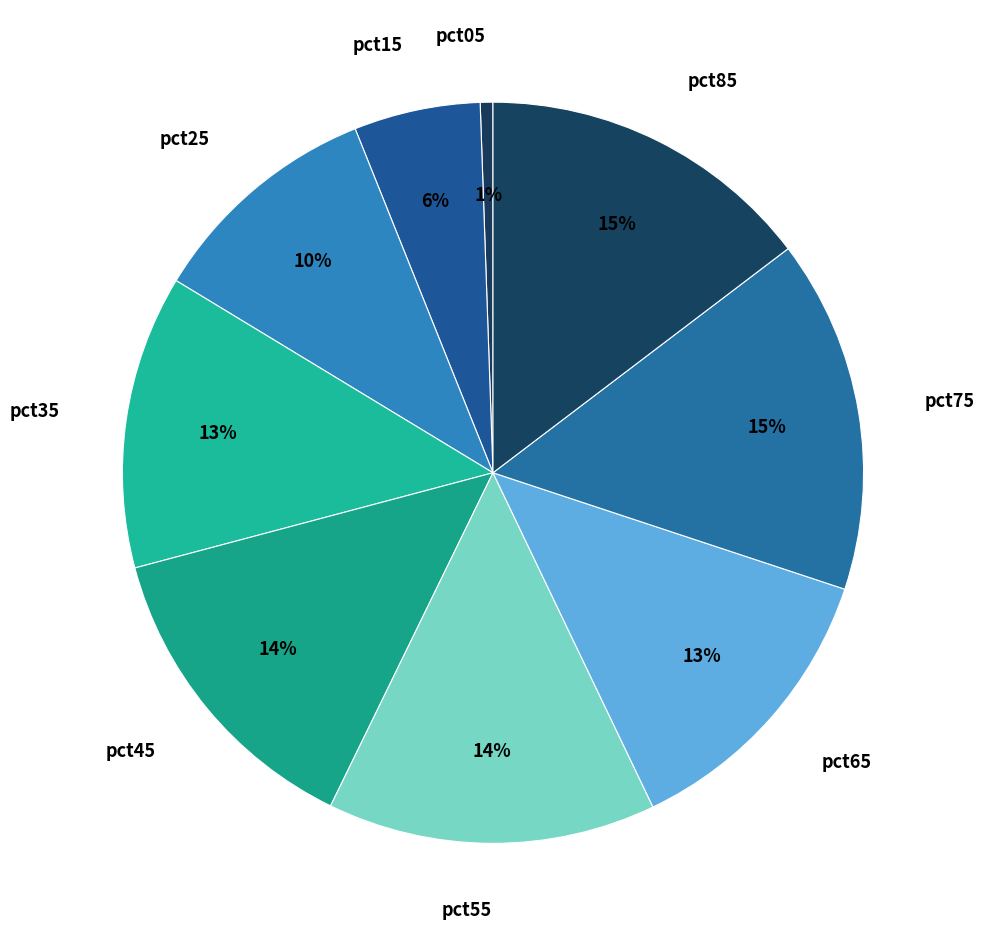

To the nearest percent, what percentage of the pie is pct45?

14%